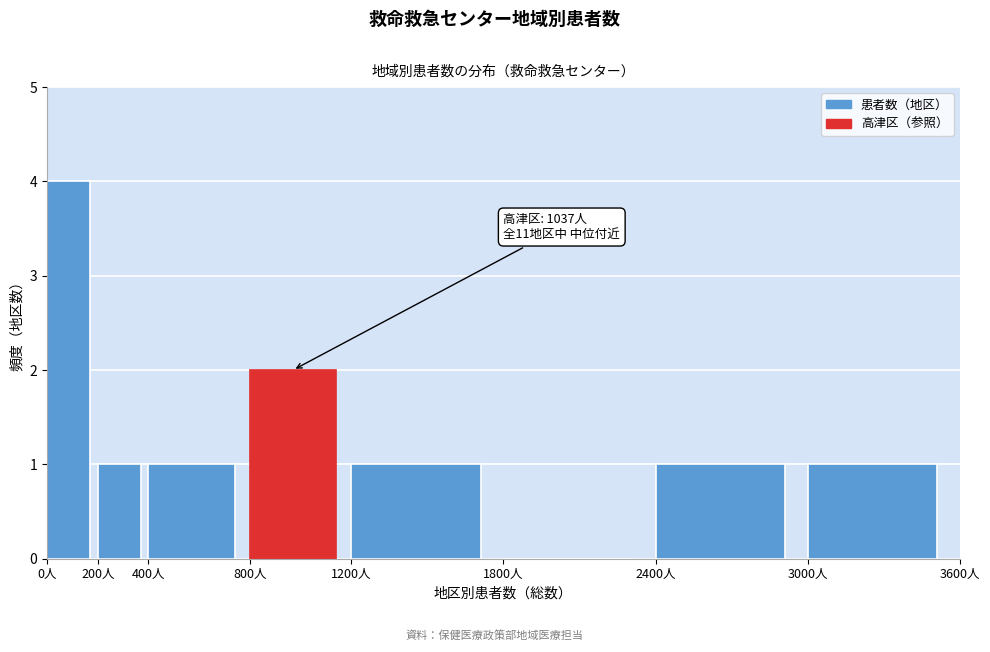

Which range on the x-axis has the tallest bar?

0 to 200